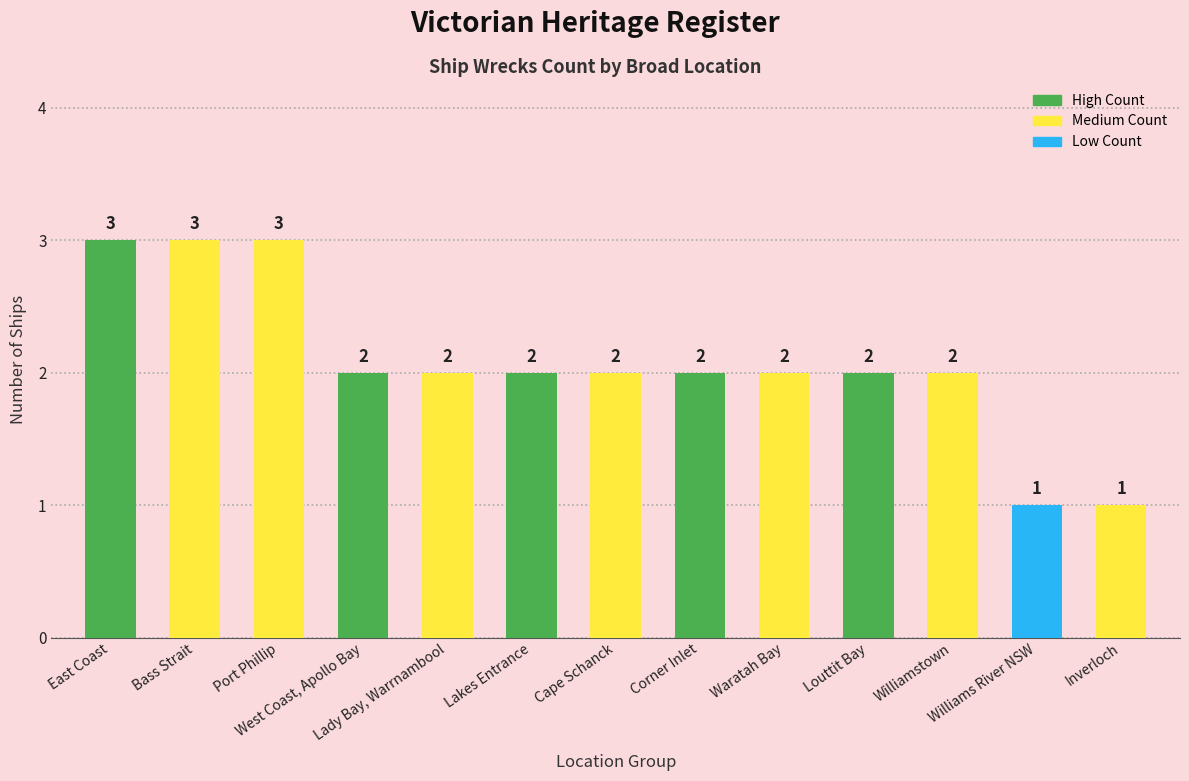

What is the greatest value displayed?

3